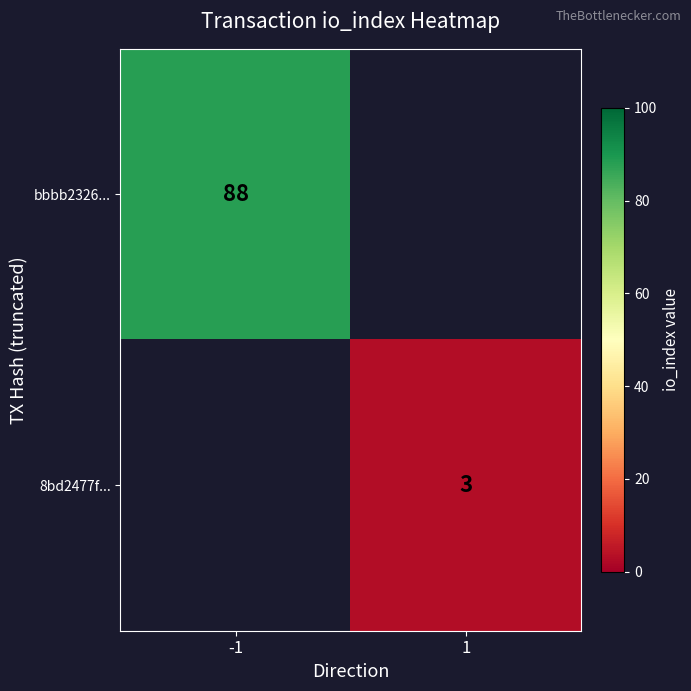

Is it true that 8bd2477f... equals 3 at 1?

True